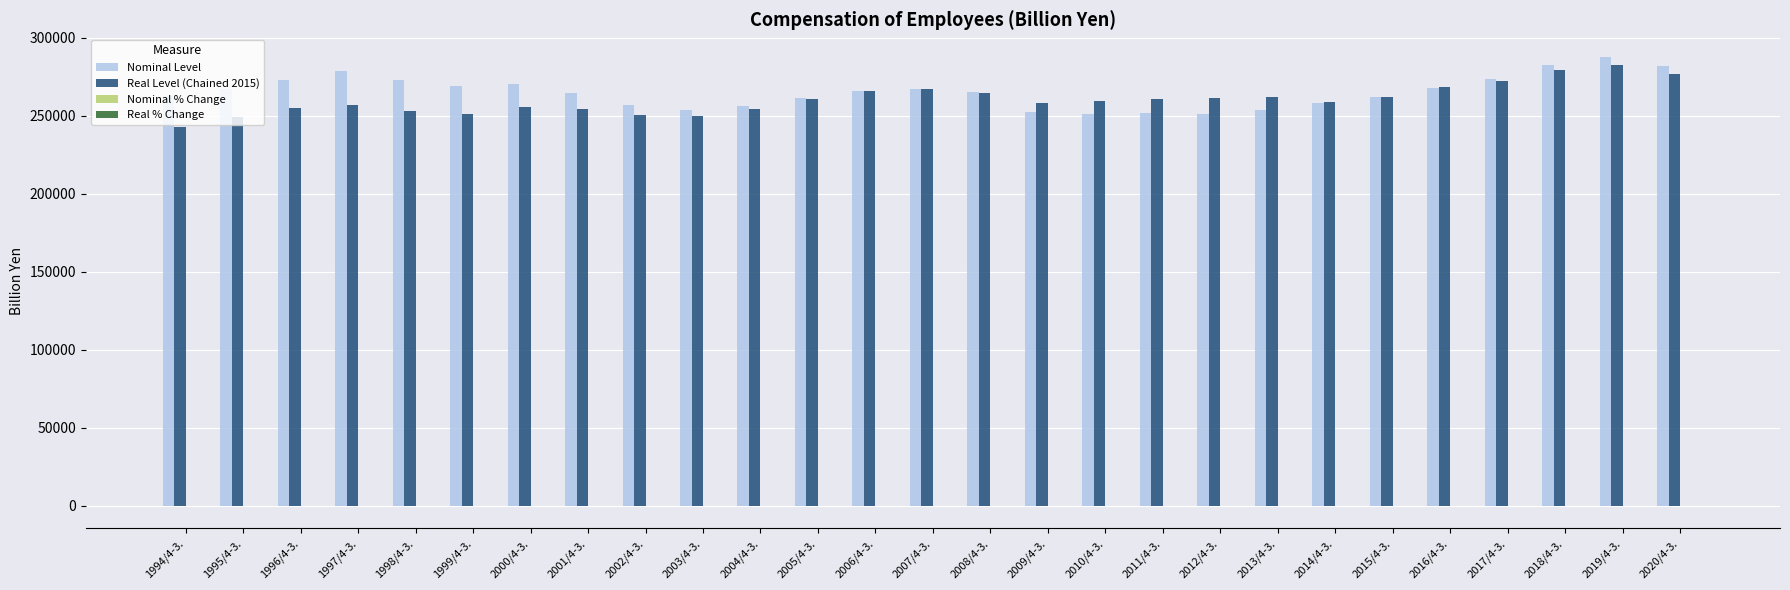

Between 1996/4-3. and 2007/4-3., which series saw the biggest shift?

Real Level (Chained 2015)